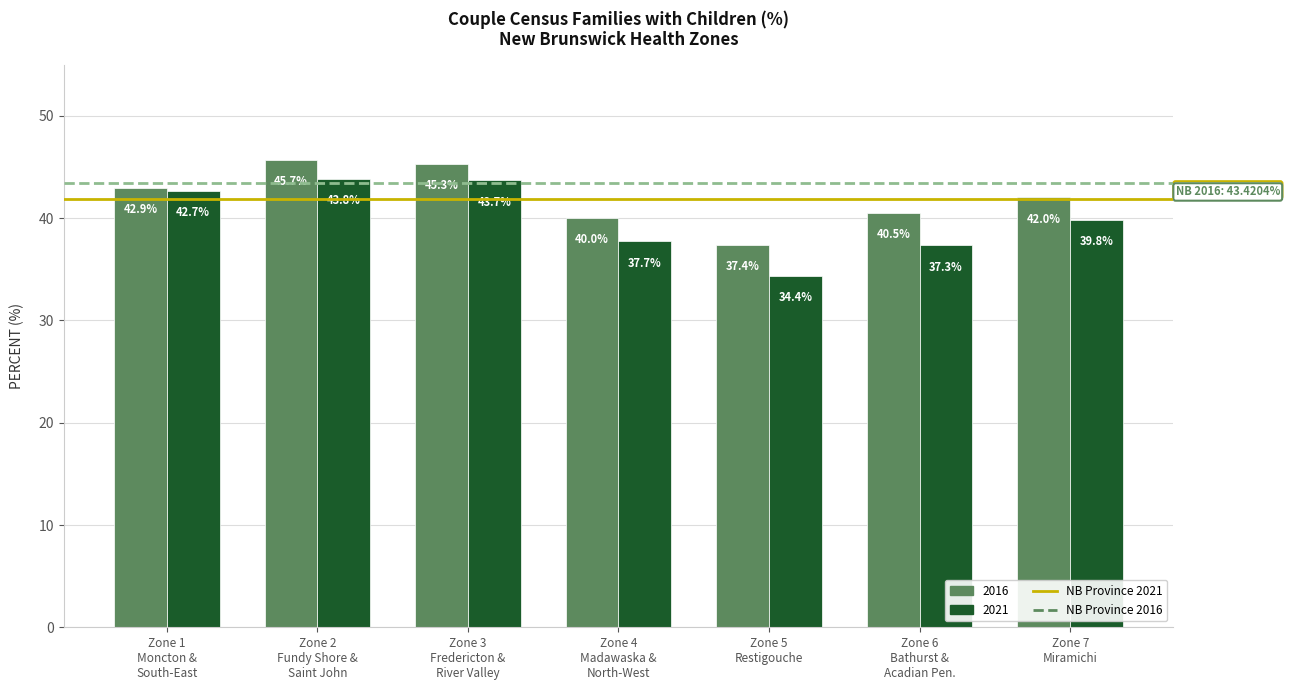

Reading left to right, extract all data points from this chart.

2016: 42.9	45.7	45.3	40.0	37.4	40.5	42.0
2021: 42.7	43.8	43.7	37.7	34.4	37.3	39.8